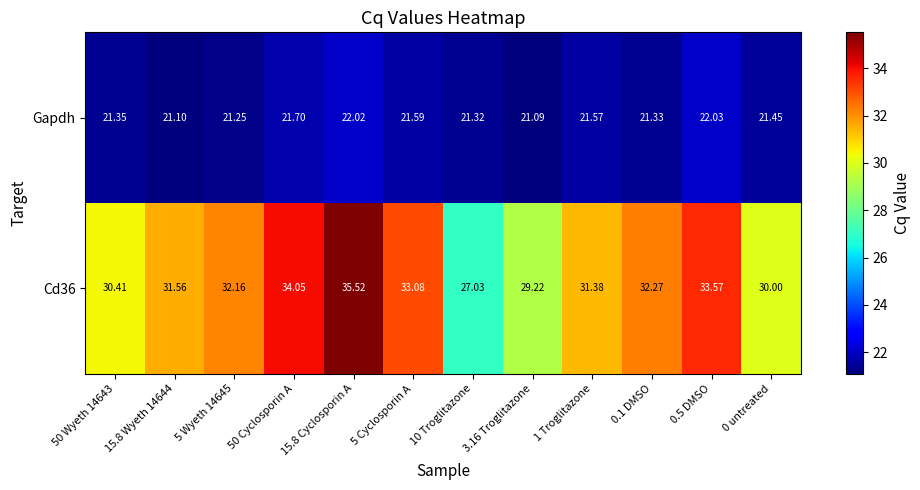

Rank the series by their average value, from highest to lowest.

Cd36, Gapdh